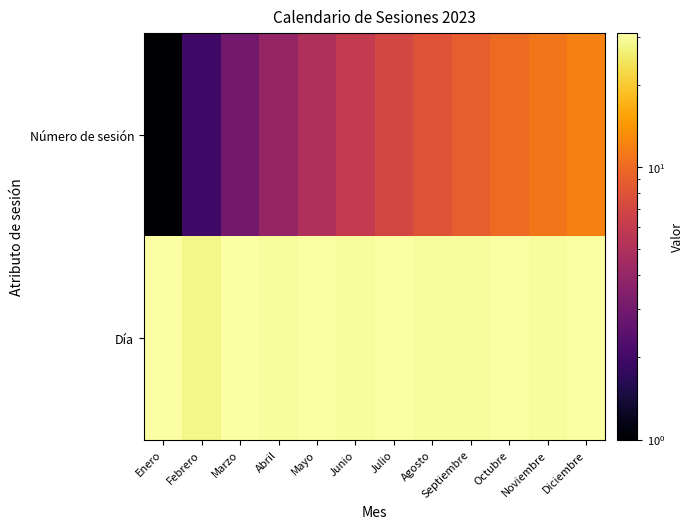

What is the total value across all series at Julio?

38